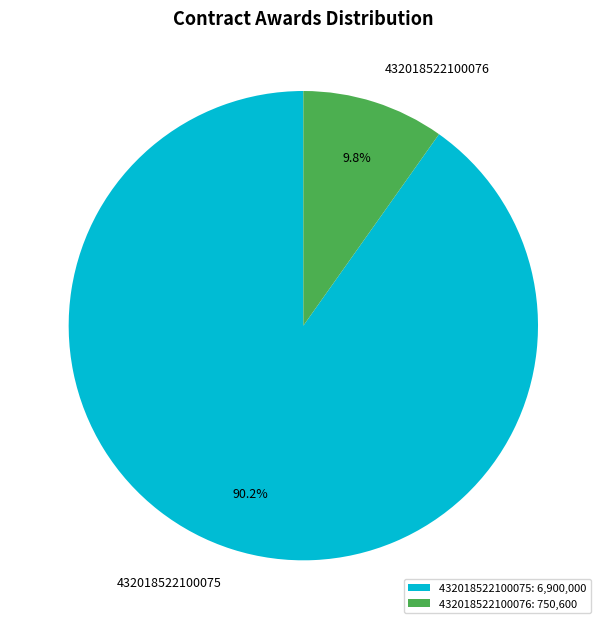

What is the total percentage of 432018522100076 and 432018522100075?

100.0%